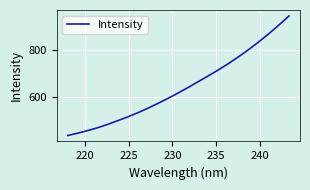

What is the difference between the maximum and minimum values?

509.3